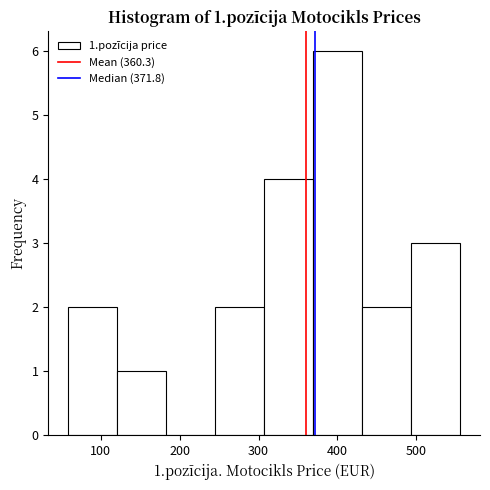

Over which range of the x-axis is the bar tallest?

370 to 430